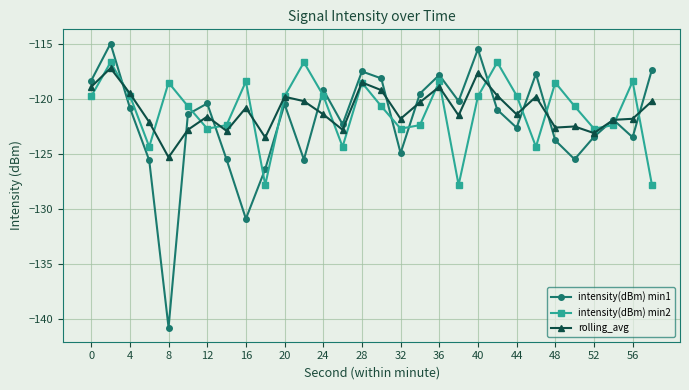

How many interior local peaks does the intensity(dBm) min1 series have?

9